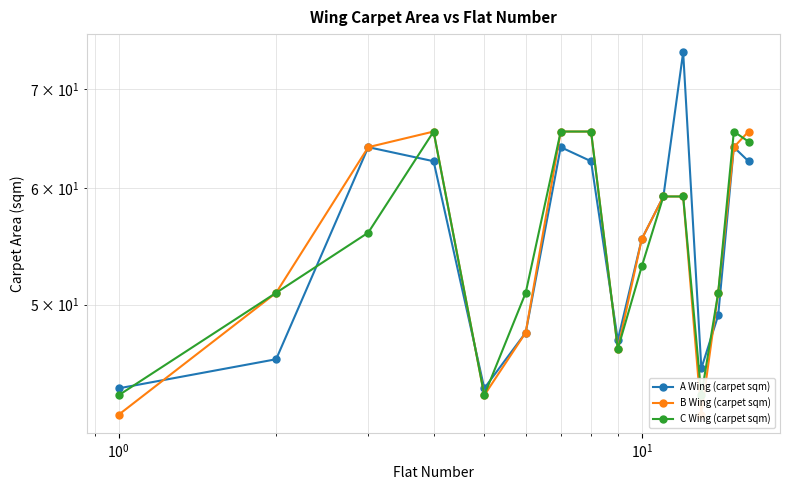

What is the difference between the second highest and minimum values in the B Wing (carpet sqm) series?

23.4